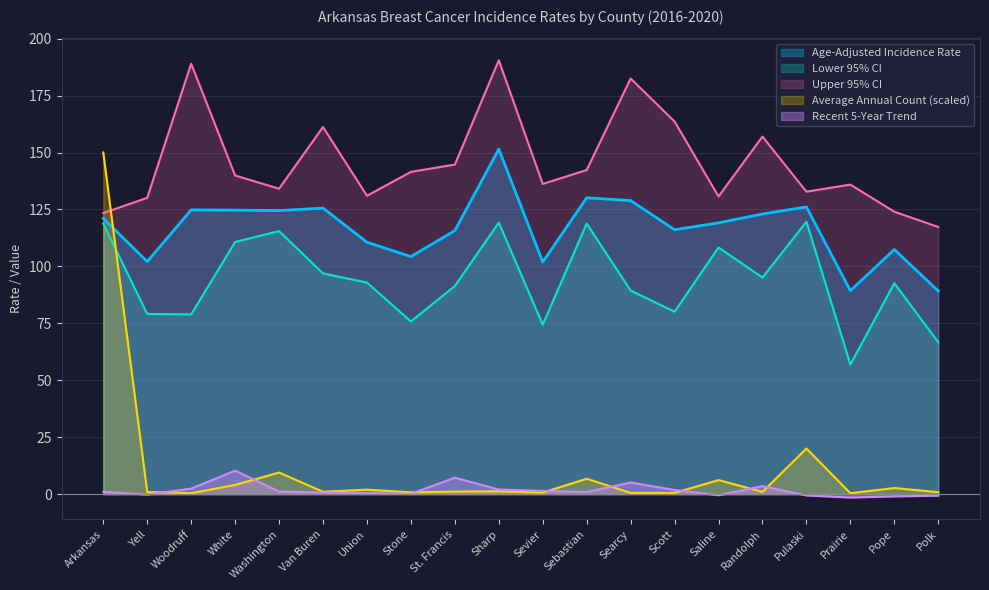

At how many categories does at least one series exceed 144?

8